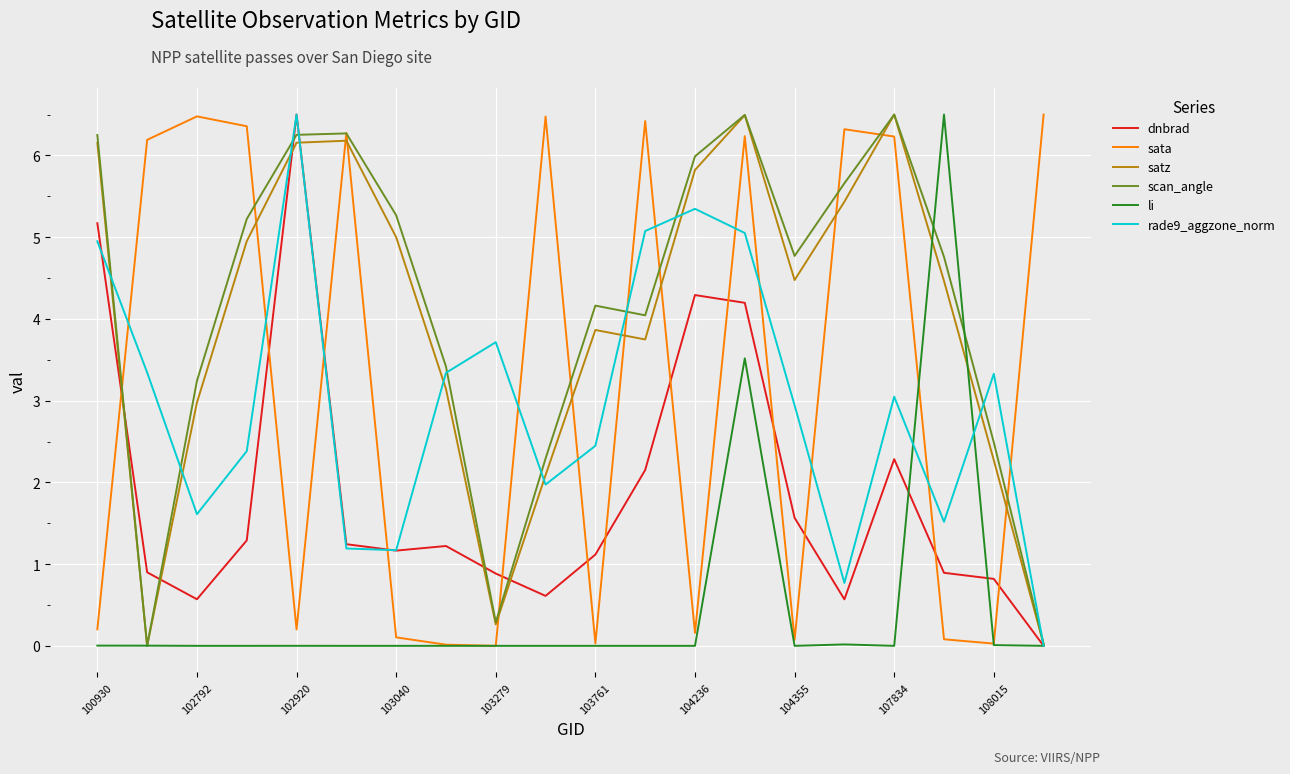

What is the maximum value for dnbrad?

6.5